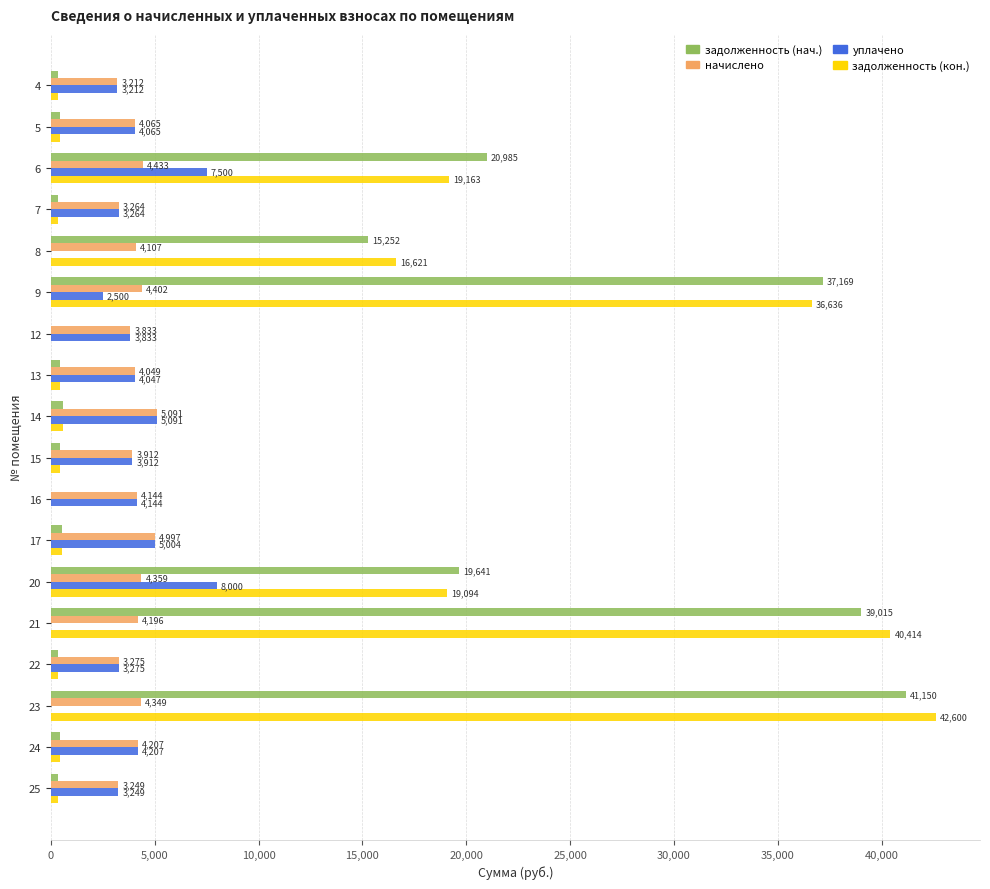

The начислено series shows 3264.3 at 7. True or false?

True